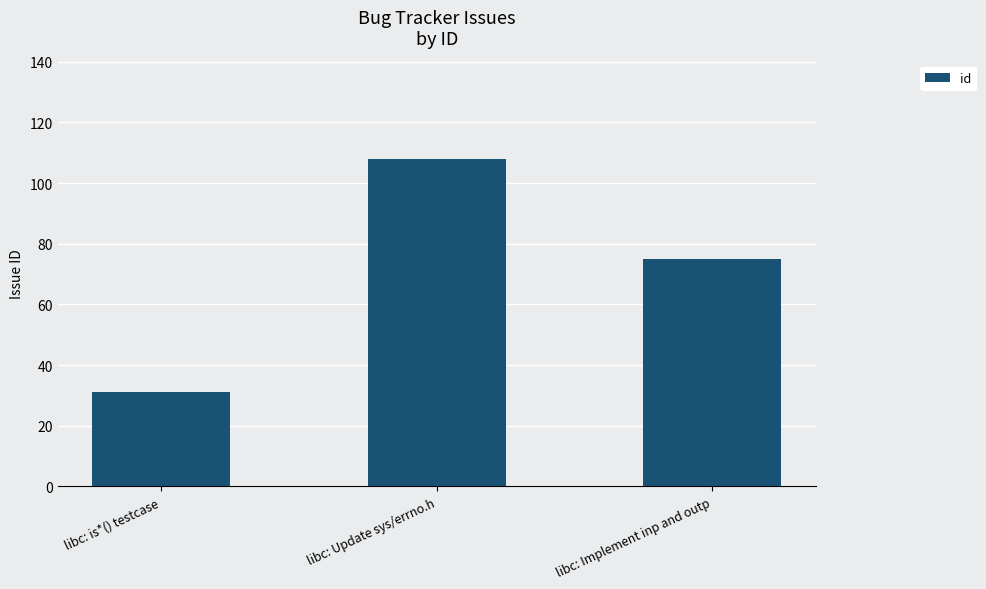

What is the label of the 1st bar from the right?

libc: Implement inp and outp